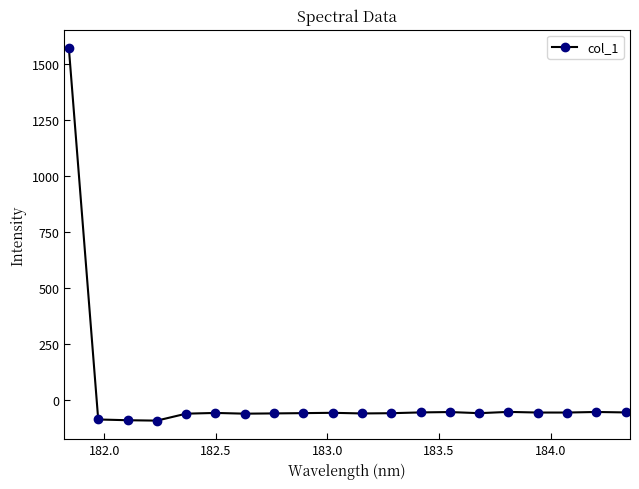

Does the chart display data point markers on the line(s)?

Yes